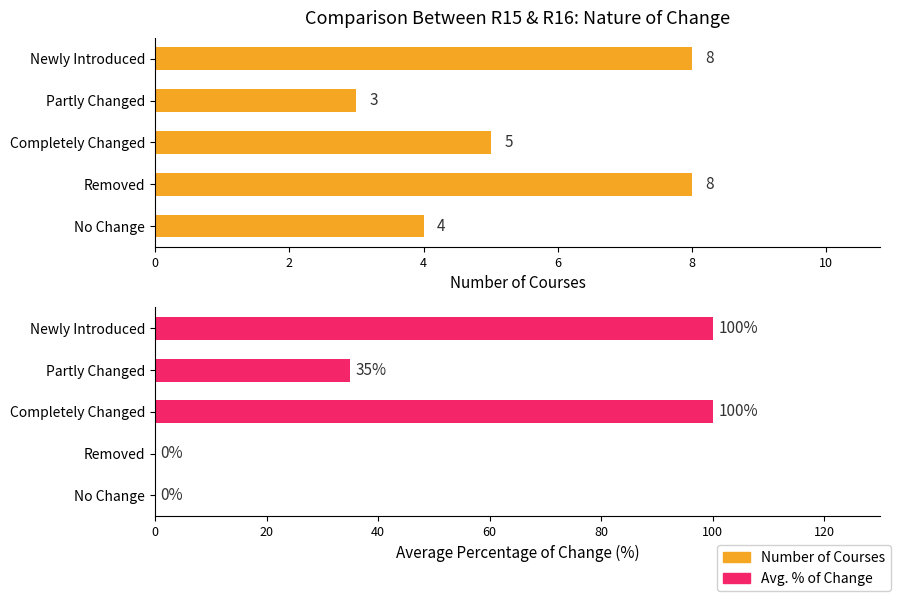

Reading right to left, list all the values displayed in this chart.

Number of Courses: 8	3	5	8	4
Avg. % of Change: 100	35	100	0	0